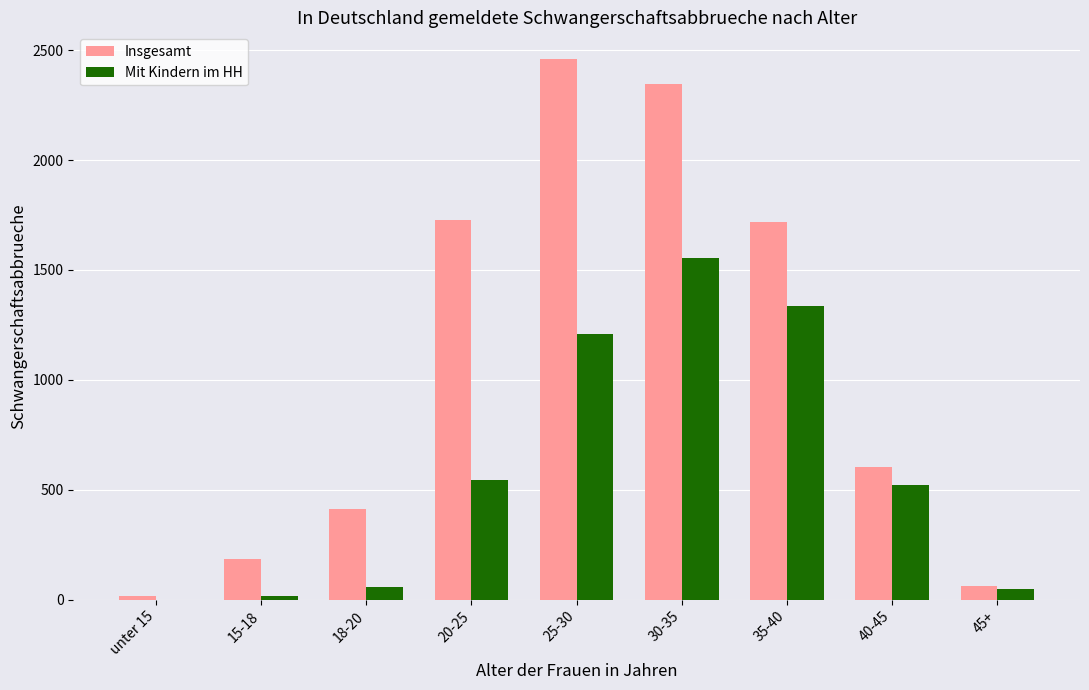

Which series has the largest range (max minus min)?

Insgesamt